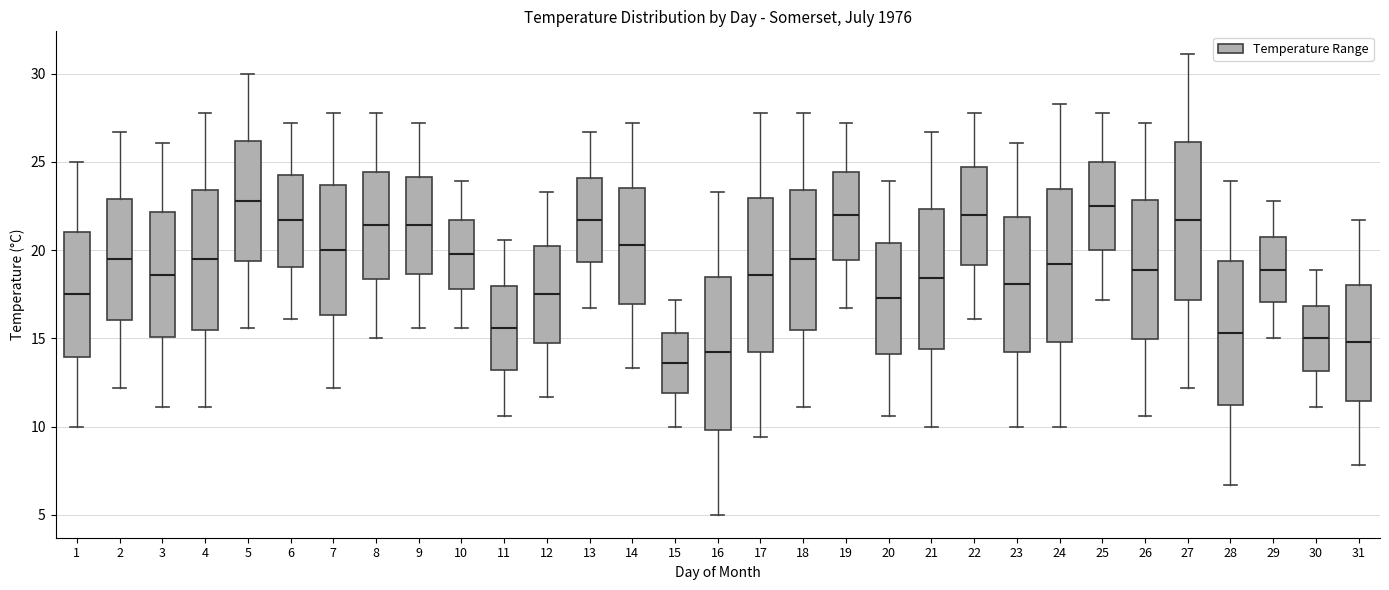

Reading left to right, read every box against the y-axis: the position of its median line, the range the box covers, and the ends of its whiskers. The values are not printed on the chart, so give them approximately, as read against the axis.

1: median 17.5, box 14.0 to 21.0, whiskers 10.0 to 25.0
2: median 19.5, box 16.0 to 23.0, whiskers 12.0 to 26.5
3: median 18.5, box 15.0 to 22.0, whiskers 11.0 to 26.0
4: median 19.5, box 15.5 to 23.5, whiskers 11.0 to 28.0
5: median 23.0, box 19.5 to 26.0, whiskers 15.5 to 30.0
6: median 21.5, box 19.0 to 24.5, whiskers 16.0 to 27.0
7: median 20.0, box 16.5 to 23.5, whiskers 12.0 to 28.0
8: median 21.5, box 18.5 to 24.5, whiskers 15.0 to 28.0
9: median 21.5, box 18.5 to 24.0, whiskers 15.5 to 27.0
10: median 20.0, box 18.0 to 21.5, whiskers 15.5 to 24.0
11: median 15.5, box 13.0 to 18.0, whiskers 10.5 to 20.5
12: median 17.5, box 15.0 to 20.0, whiskers 11.5 to 23.5
13: median 21.5, box 19.5 to 24.0, whiskers 16.5 to 26.5
14: median 20.5, box 17.0 to 23.5, whiskers 13.5 to 27.0
15: median 13.5, box 12.0 to 15.5, whiskers 10.0 to 17.0
16: median 14.0, box 10.0 to 18.5, whiskers 5.0 to 23.5
17: median 18.5, box 14.0 to 23.0, whiskers 9.5 to 28.0
18: median 19.5, box 15.5 to 23.5, whiskers 11.0 to 28.0
19: median 22.0, box 19.5 to 24.5, whiskers 16.5 to 27.0
20: median 17.5, box 14.0 to 20.5, whiskers 10.5 to 24.0
21: median 18.5, box 14.5 to 22.5, whiskers 10.0 to 26.5
22: median 22.0, box 19.0 to 24.5, whiskers 16.0 to 28.0
23: median 18.0, box 14.0 to 22.0, whiskers 10.0 to 26.0
24: median 19.0, box 15.0 to 23.5, whiskers 10.0 to 28.5
25: median 22.5, box 20.0 to 25.0, whiskers 17.0 to 28.0
26: median 19.0, box 15.0 to 23.0, whiskers 10.5 to 27.0
27: median 21.5, box 17.0 to 26.0, whiskers 12.0 to 31.0
28: median 15.5, box 11.0 to 19.5, whiskers 6.5 to 24.0
29: median 19.0, box 17.0 to 20.5, whiskers 15.0 to 23.0
30: median 15.0, box 13.0 to 17.0, whiskers 11.0 to 19.0
31: median 15.0, box 11.5 to 18.0, whiskers 8.0 to 21.5